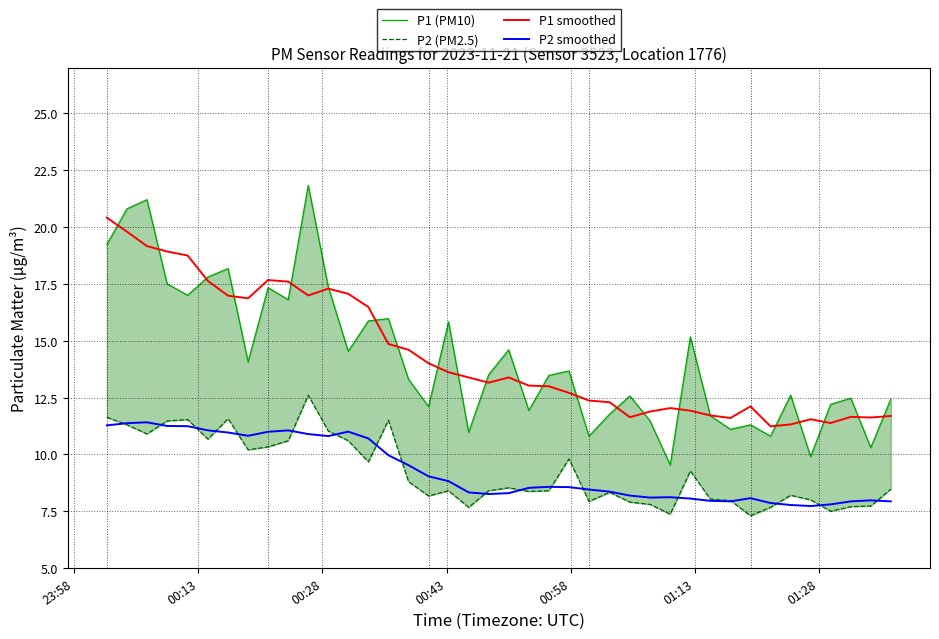

What is the lowest value of the P2 smoothed series?

7.7